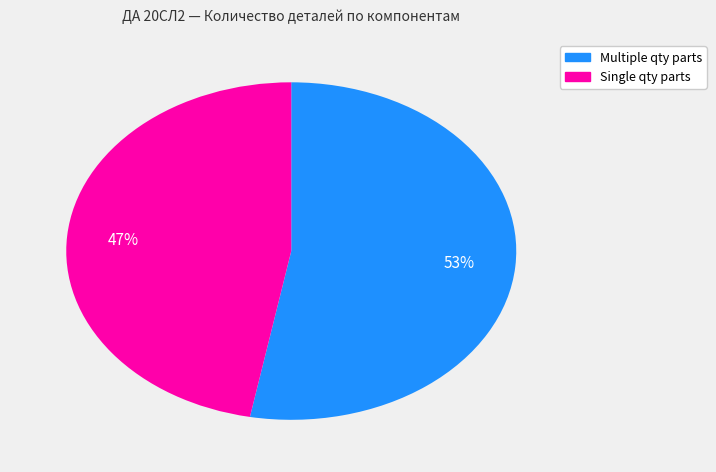

To the nearest percent, what is the difference between the largest and smallest slice percentages?

6%